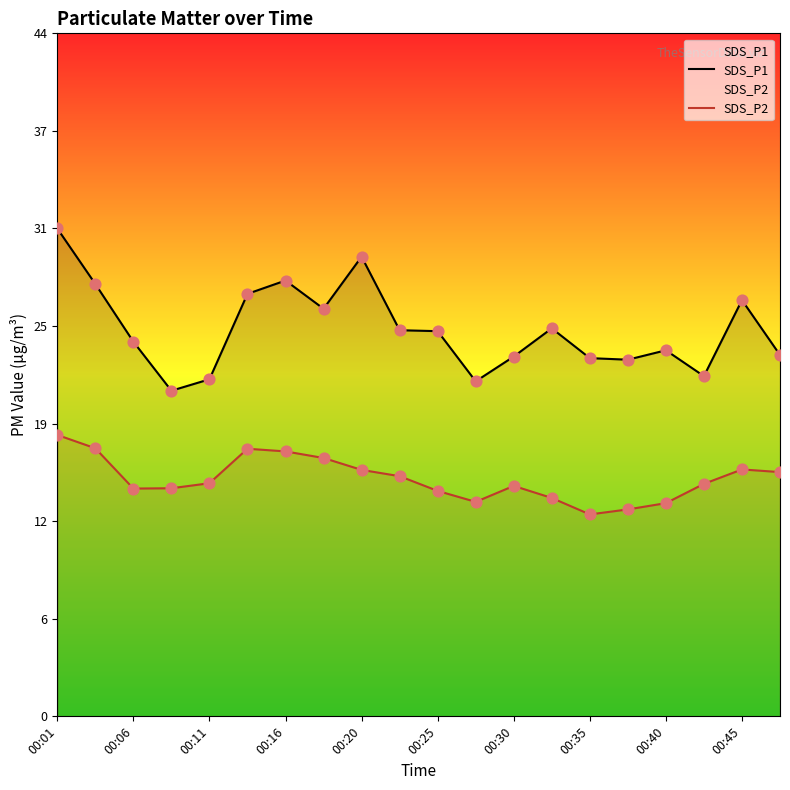

What is the total value across all series at 00:35?

35.7